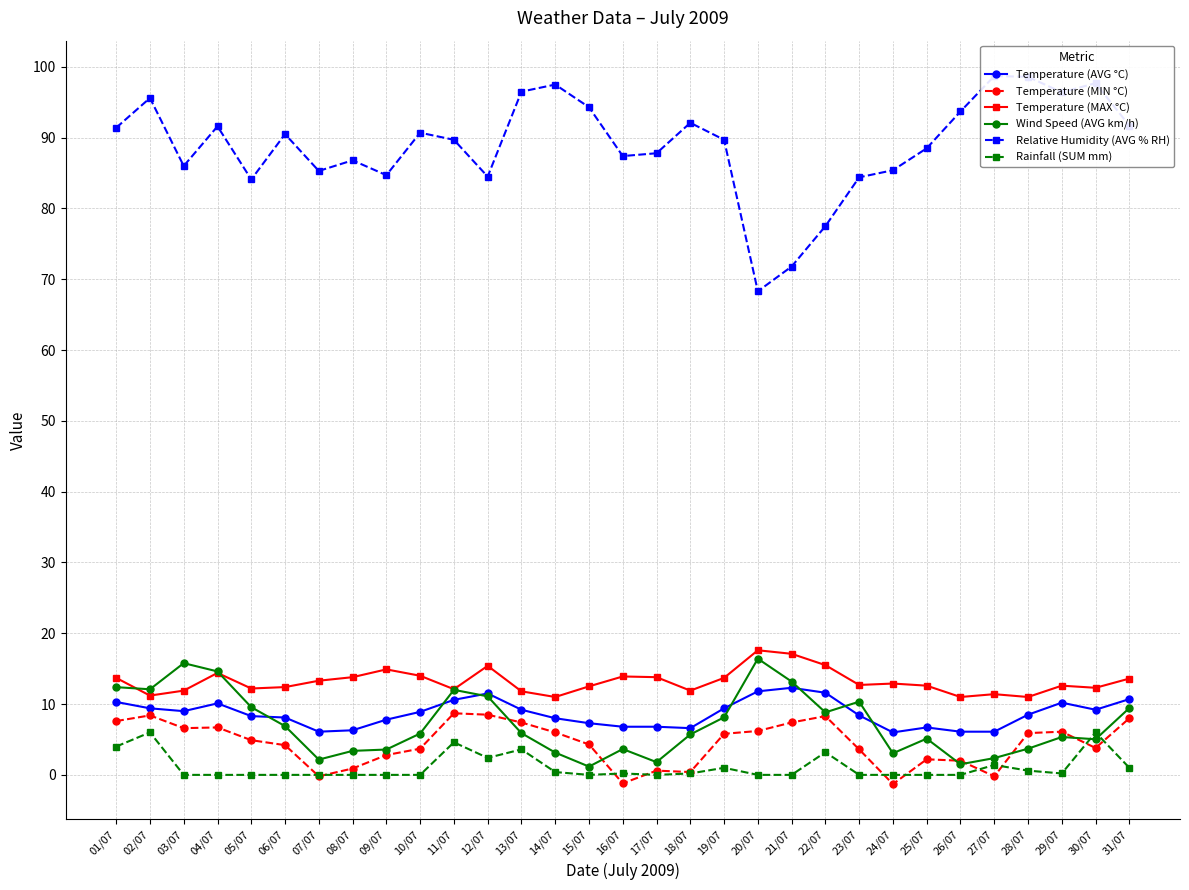

How many values in the Wind Speed (AVG km/h) series are below 5?

11